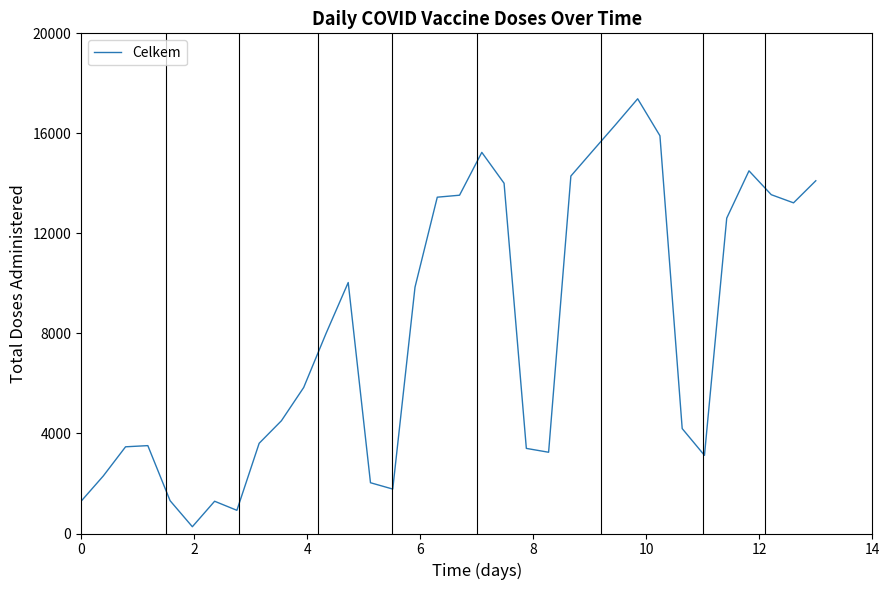

What is the maximum value shown in the chart?

17383